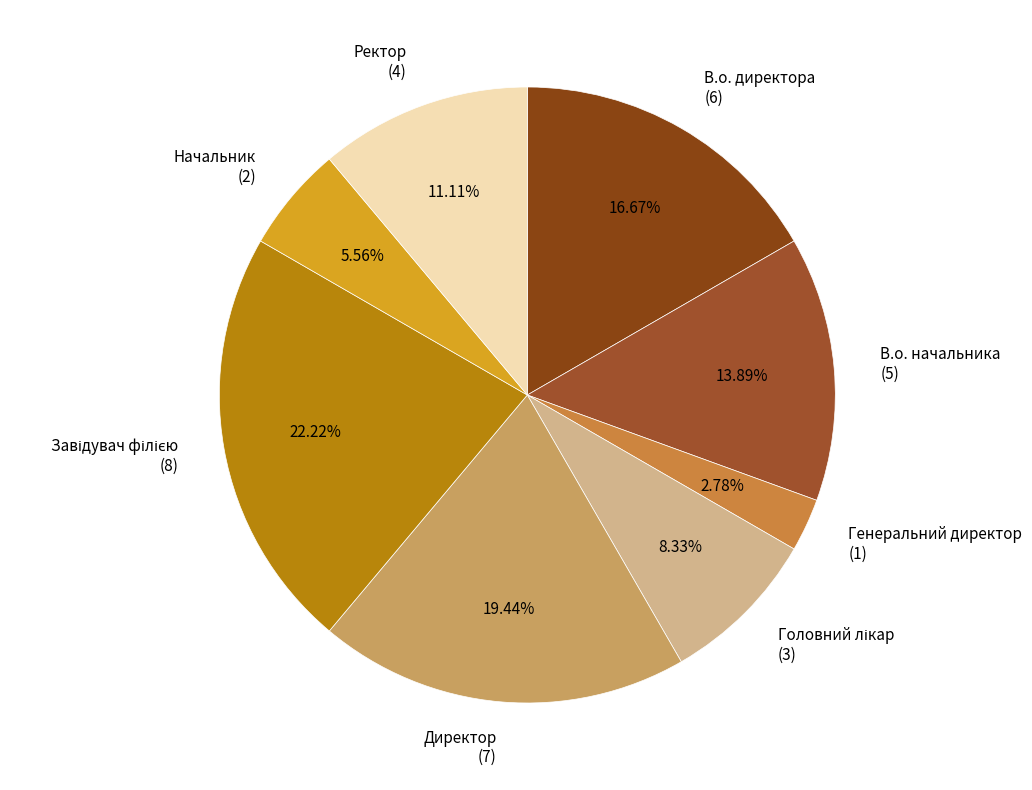

What is the smallest slice in the pie chart?

Генеральний директор